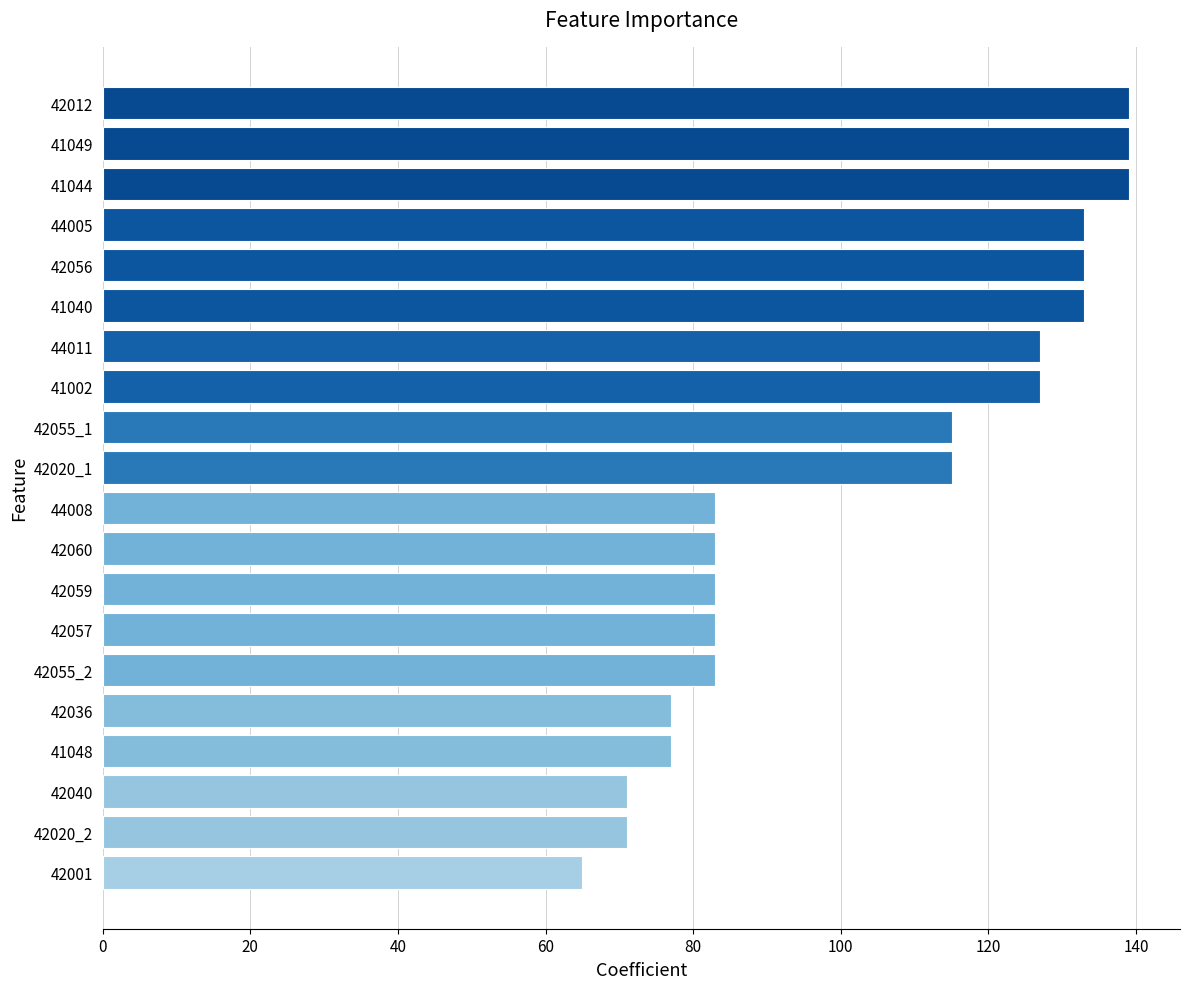

What is the sum of all values?

2076